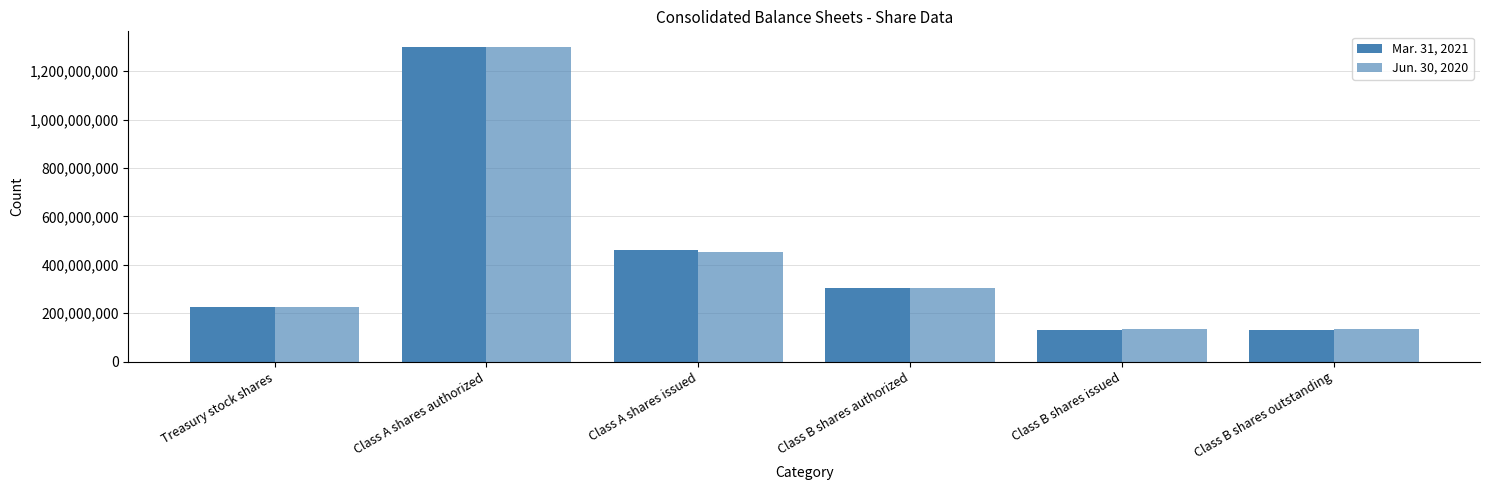

Reading left to right, extract all data points from this chart.

Mar. 31, 2021: Treasury stock shares=227738087	Class A shares authorized=1300000000	Class A shares issued=459687905	Class B shares authorized=304000000	Class B shares issued=130617029	Class B shares outstanding=130617029
Jun. 30, 2020: Treasury stock shares=226637238	Class A shares authorized=1300000000	Class A shares issued=451927441	Class B shares authorized=304000000	Class B shares issued=135235429	Class B shares outstanding=135235429